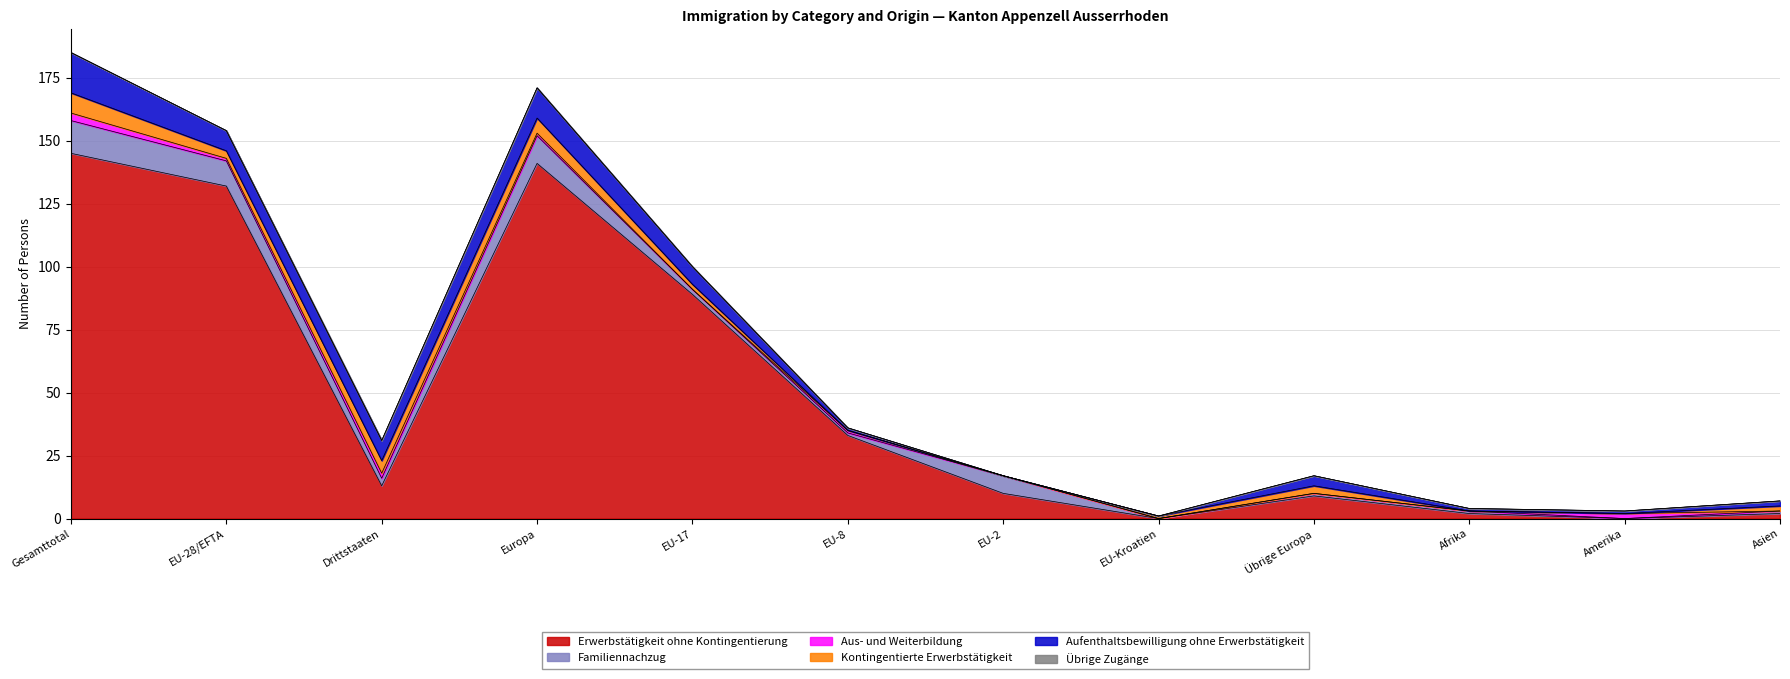

True or false: Übrige Zugänge has more than 1 interior local peaks.

False